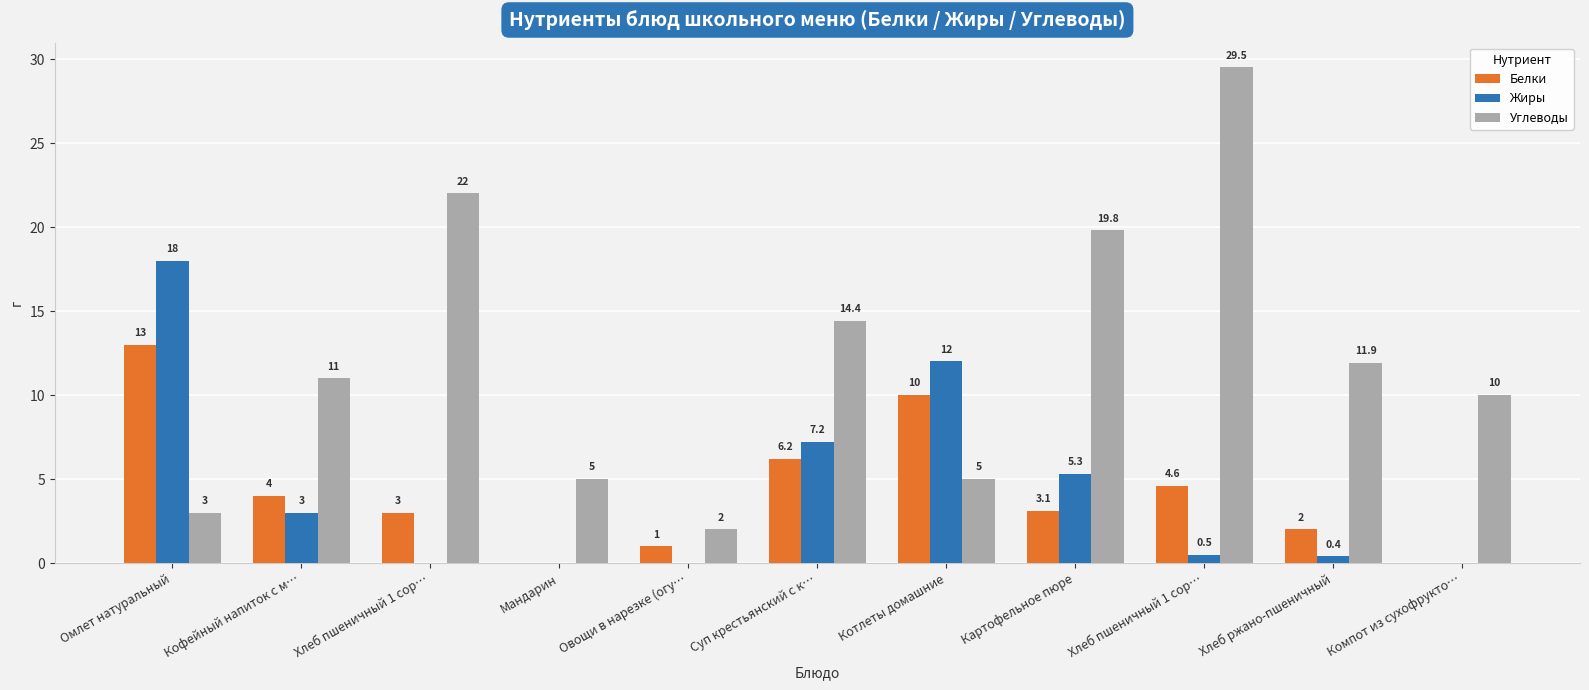

How many groups of bars are there?

11